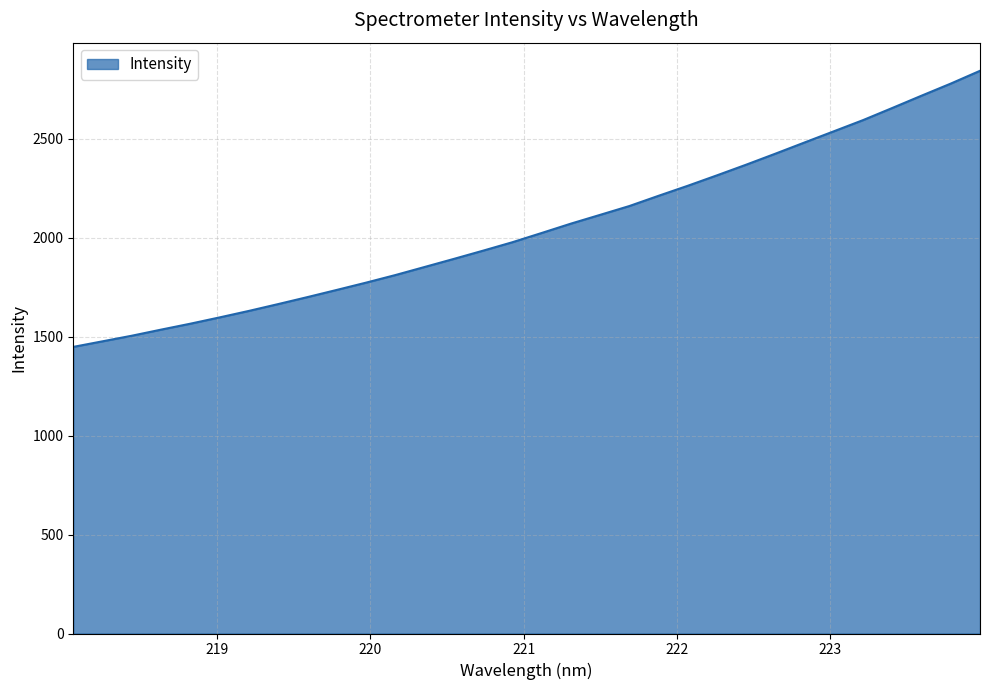

How many lines are shown in the chart?

1